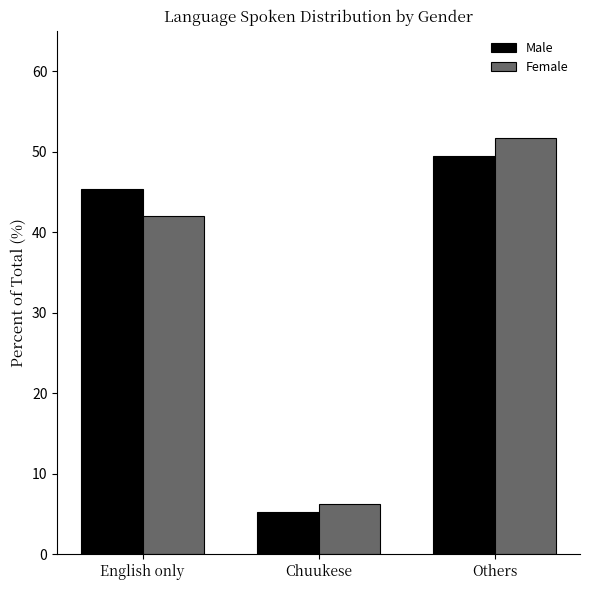

At which category is the sum across all series the highest?

Others